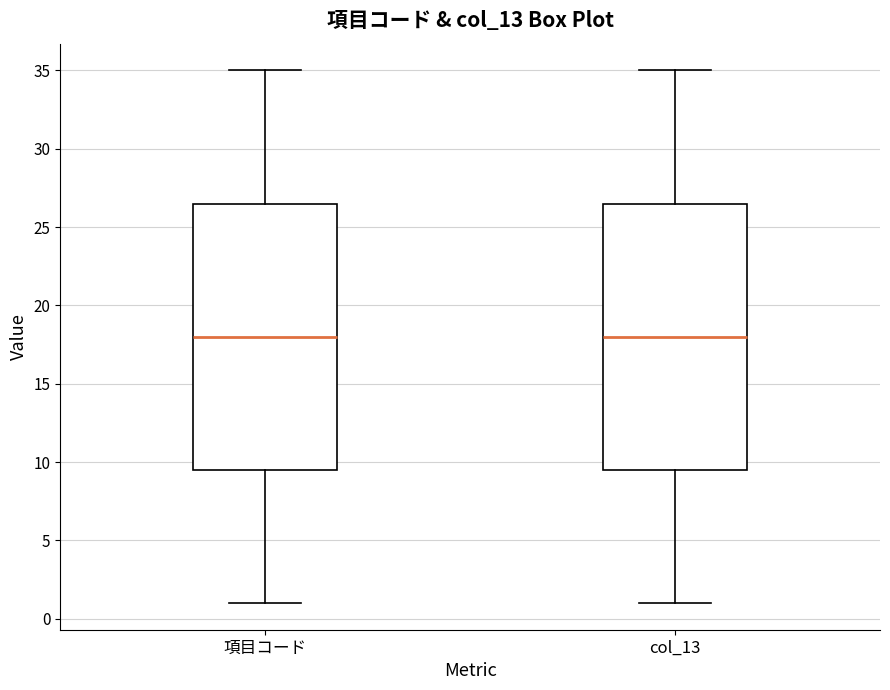

Reading left to right, read every box against the y-axis: the position of its median line, the range the box covers, and the ends of its whiskers. The values are not printed on the chart, so give them approximately, as read against the axis.

項目コード: median 18.0, box 9.5 to 26.5, whiskers 1.0 to 35.0
col_13: median 18.0, box 9.5 to 26.5, whiskers 1.0 to 35.0